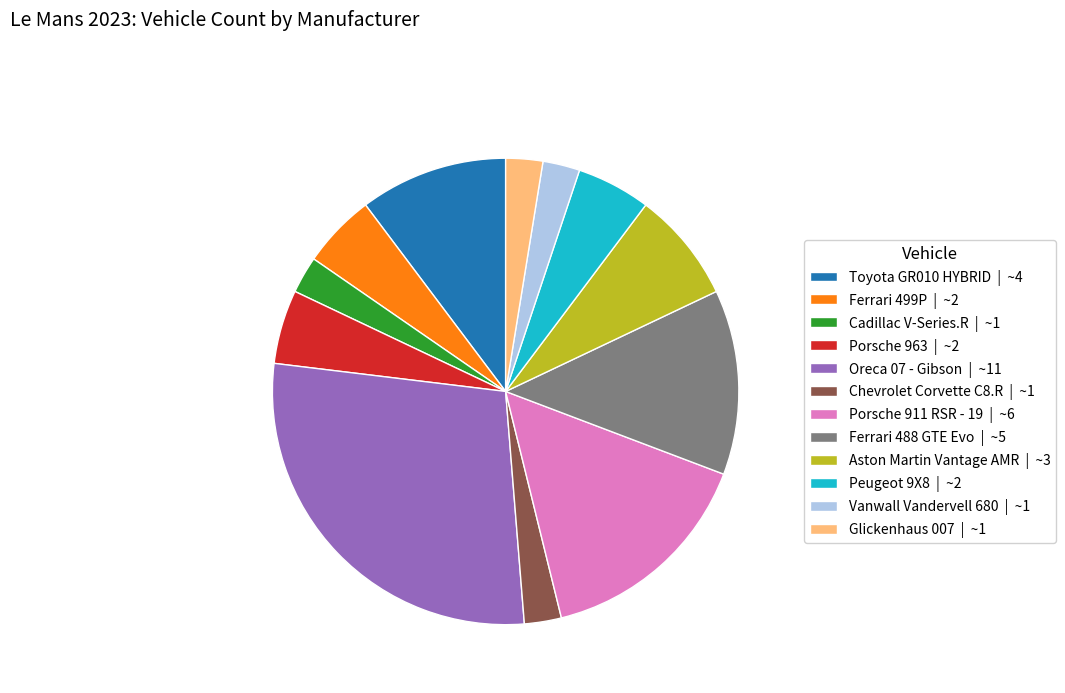

Is the sum of Ferrari 488 GTE Evo | ~5 and Oreca 07 - Gibson | ~11 greater than half?

No